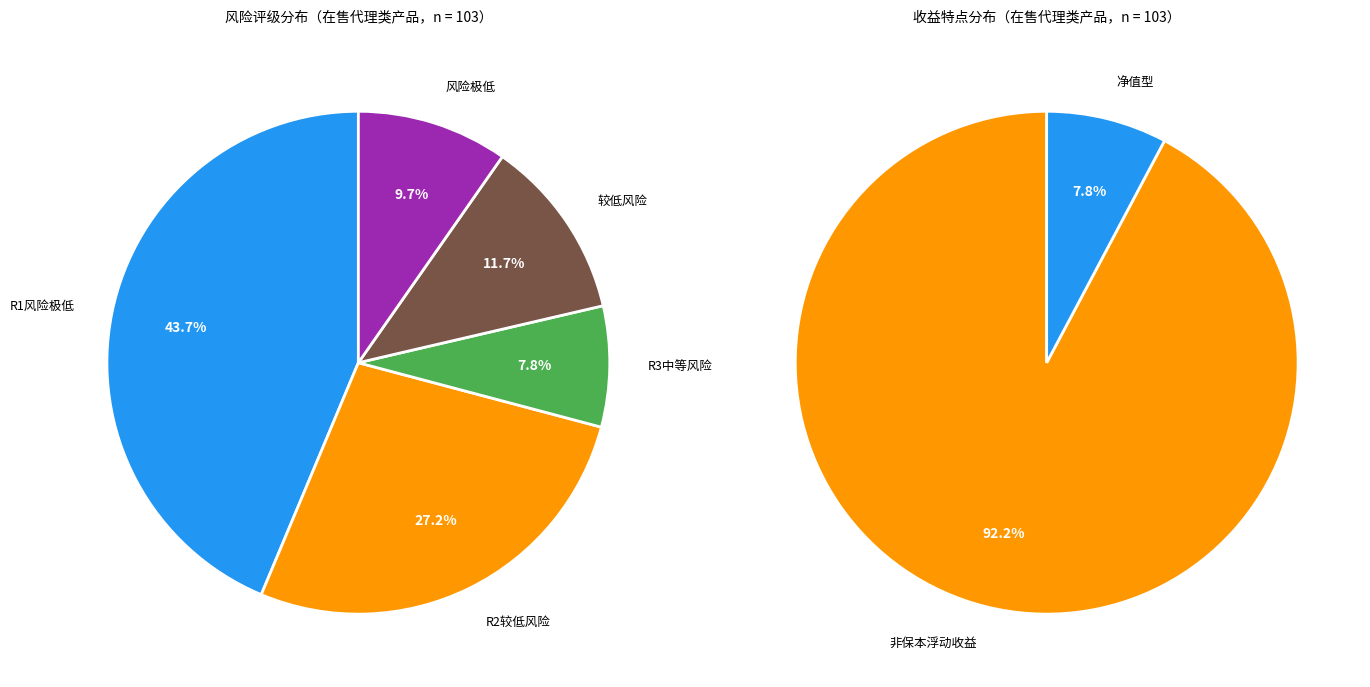

What percentage do R3中等风险 and 较低风险 together represent?

19.4%